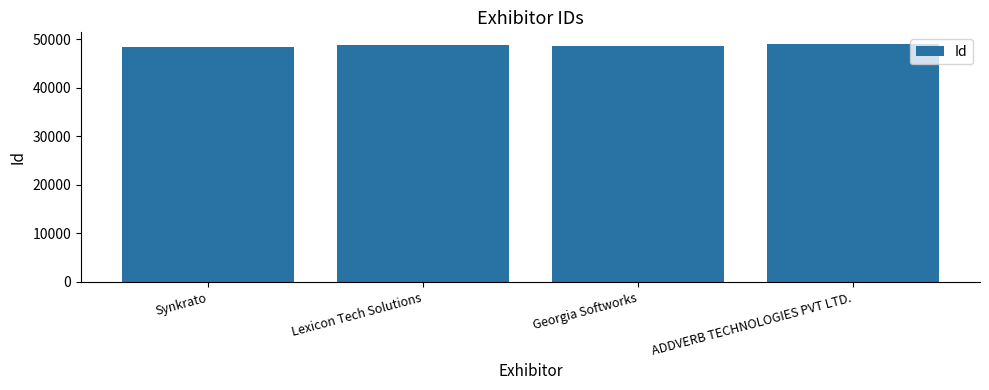

How many bars are there in total?

4